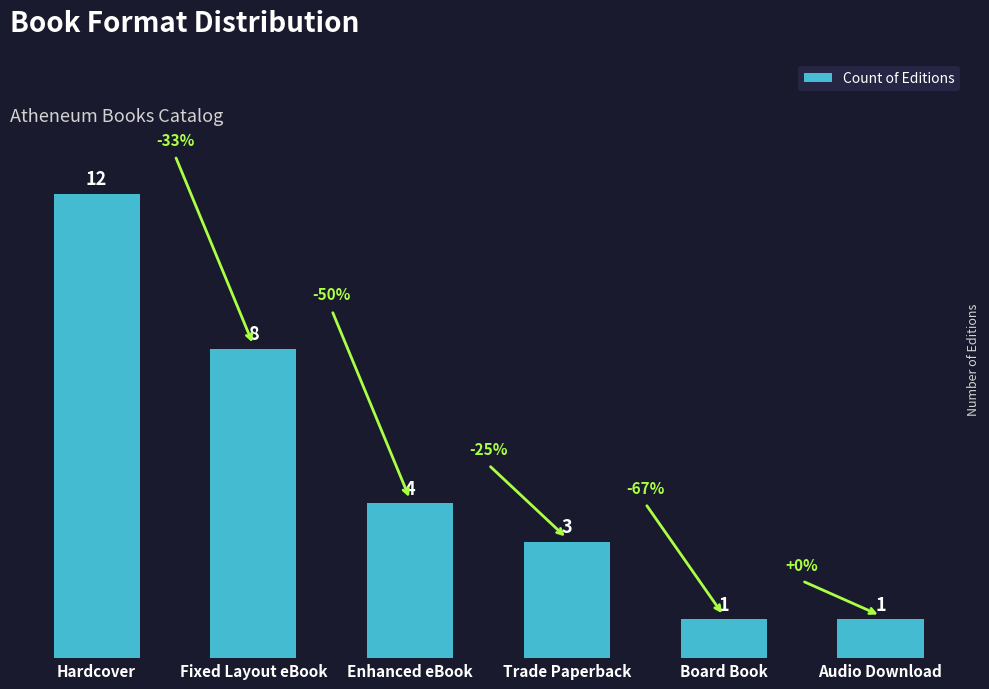

Count the number of data series in this chart.

1